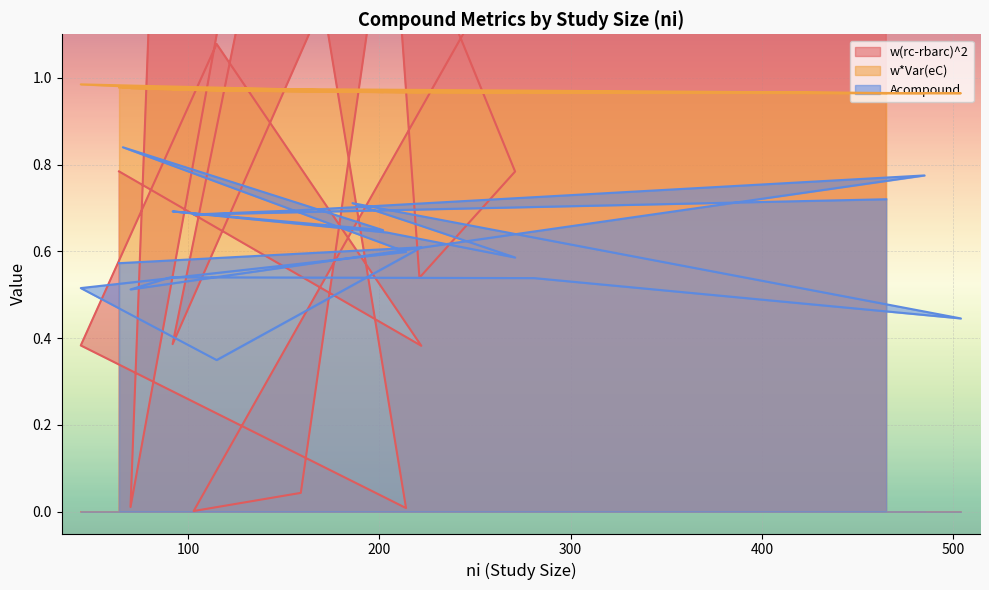

Read the Acompound value at 222.

0.6